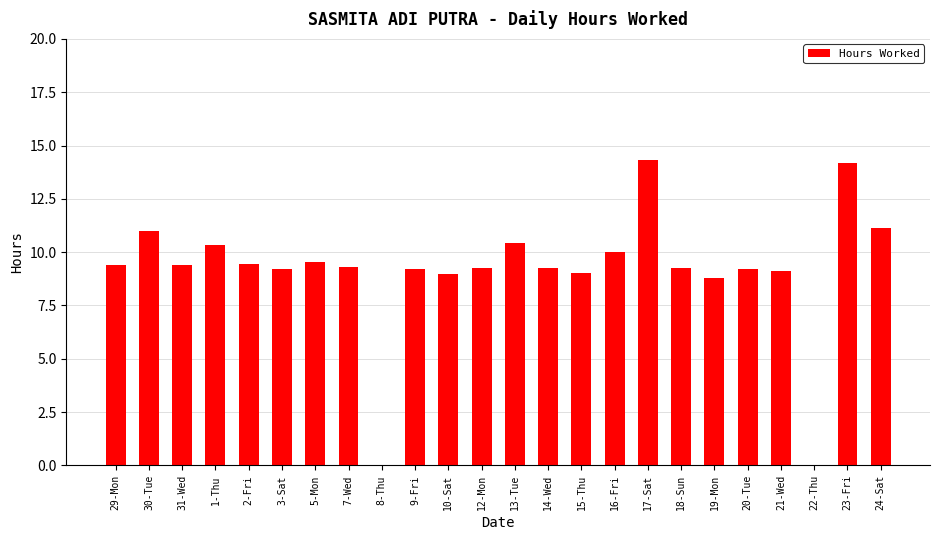

Which has a higher value, 22-Thu or 18-Sun?

18-Sun